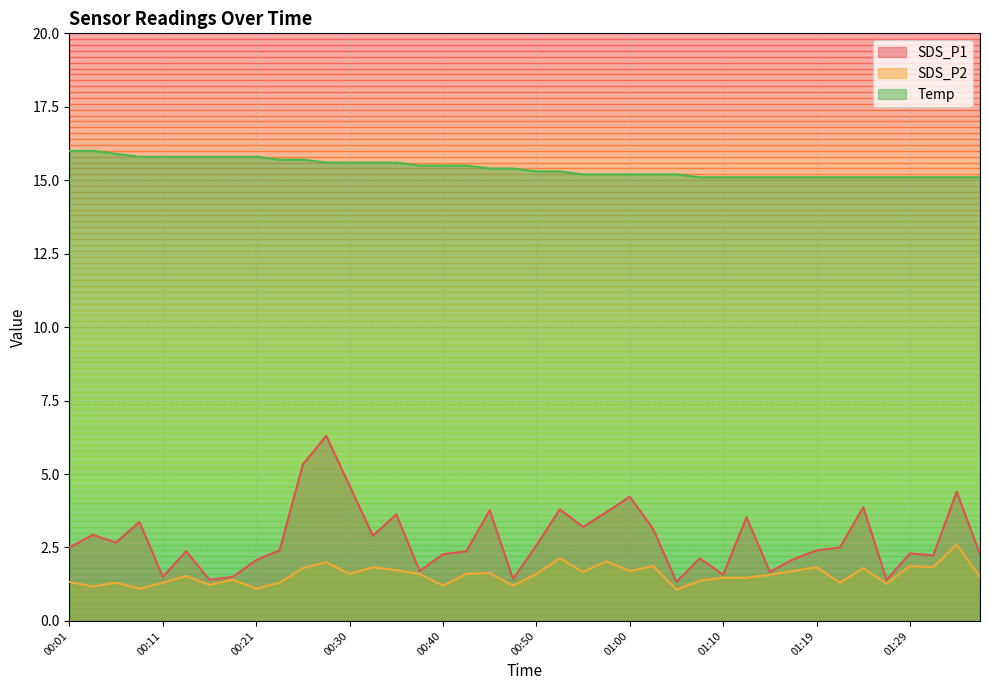

What is the sum of the SDS_P2 values at 00:55 and 00:28?

3.7